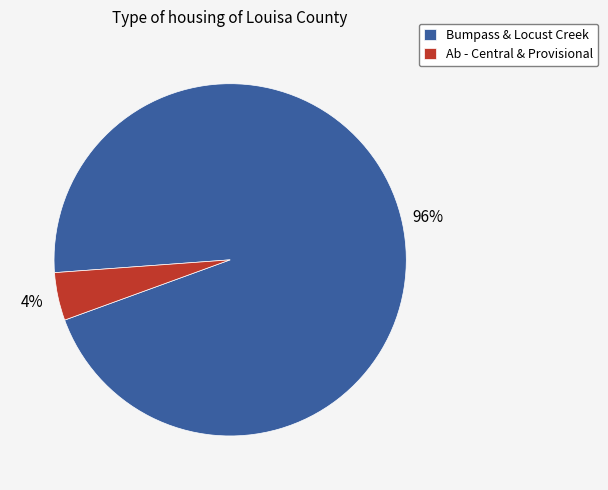

Count the number of slices in the pie.

2